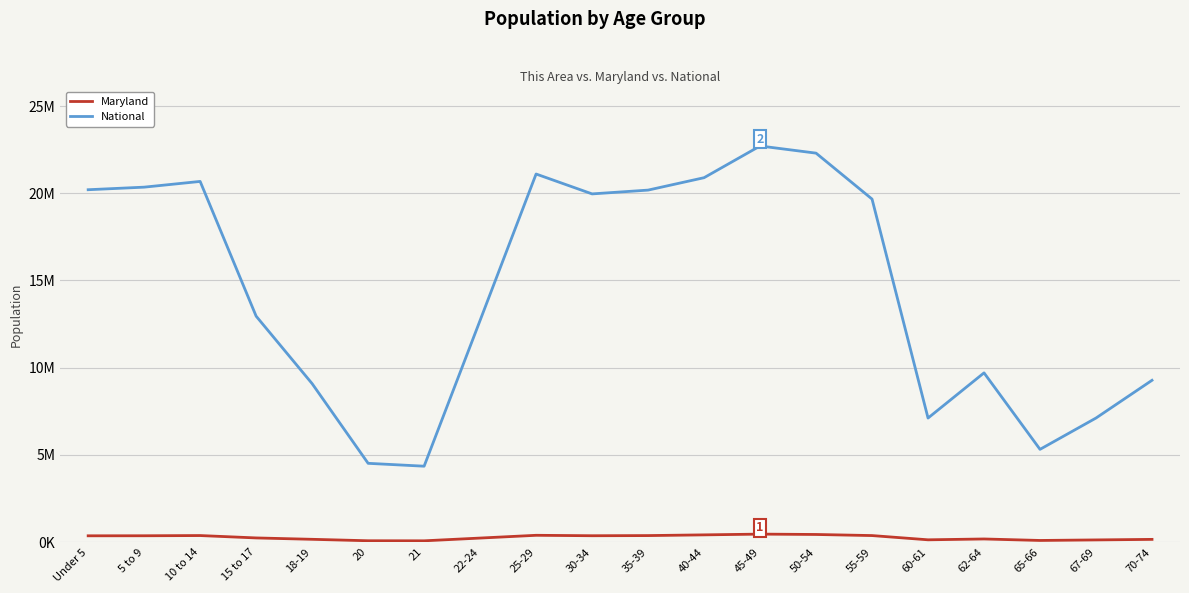

What are all the series names shown in the legend?

Maryland, National